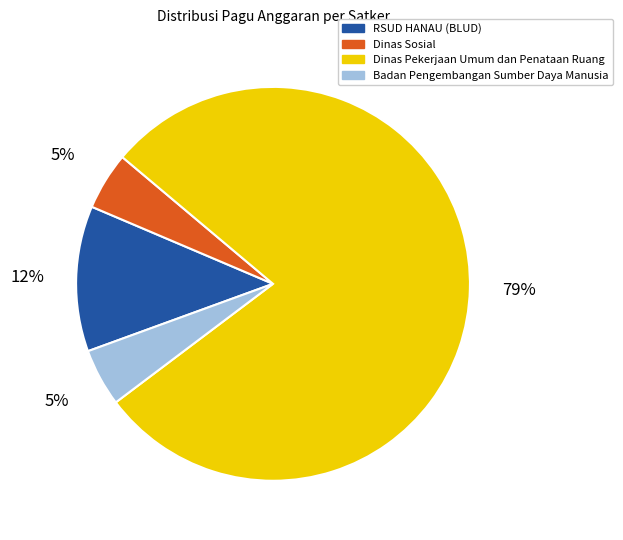

Is there any slice that represents more than half of the pie?

Yes